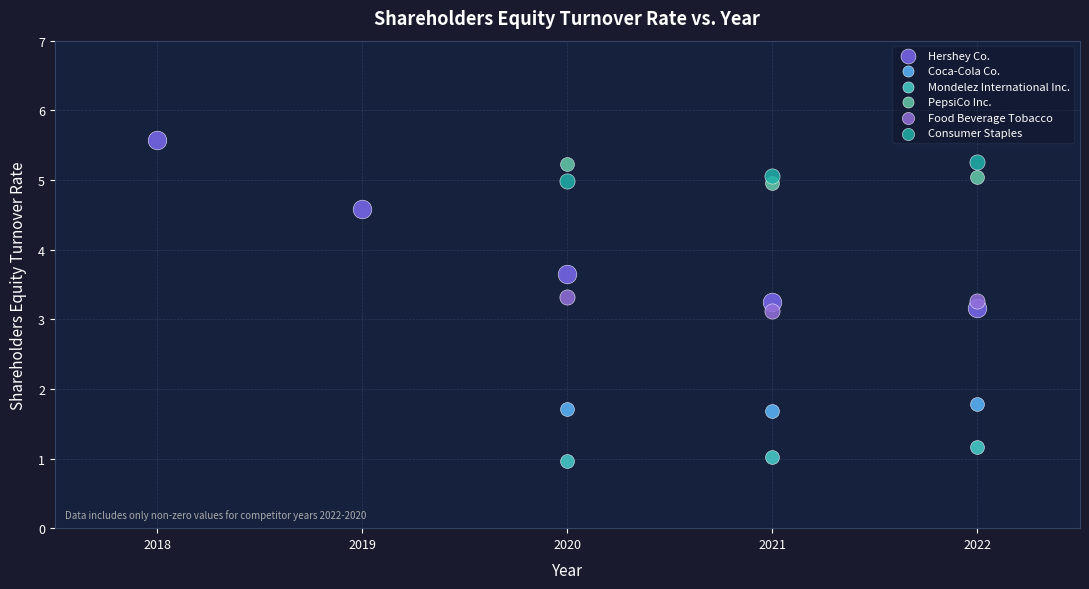

What are all the series names shown in the legend?

Hershey Co., Coca-Cola Co., Mondelez International Inc., PepsiCo Inc., Food Beverage Tobacco, Consumer Staples